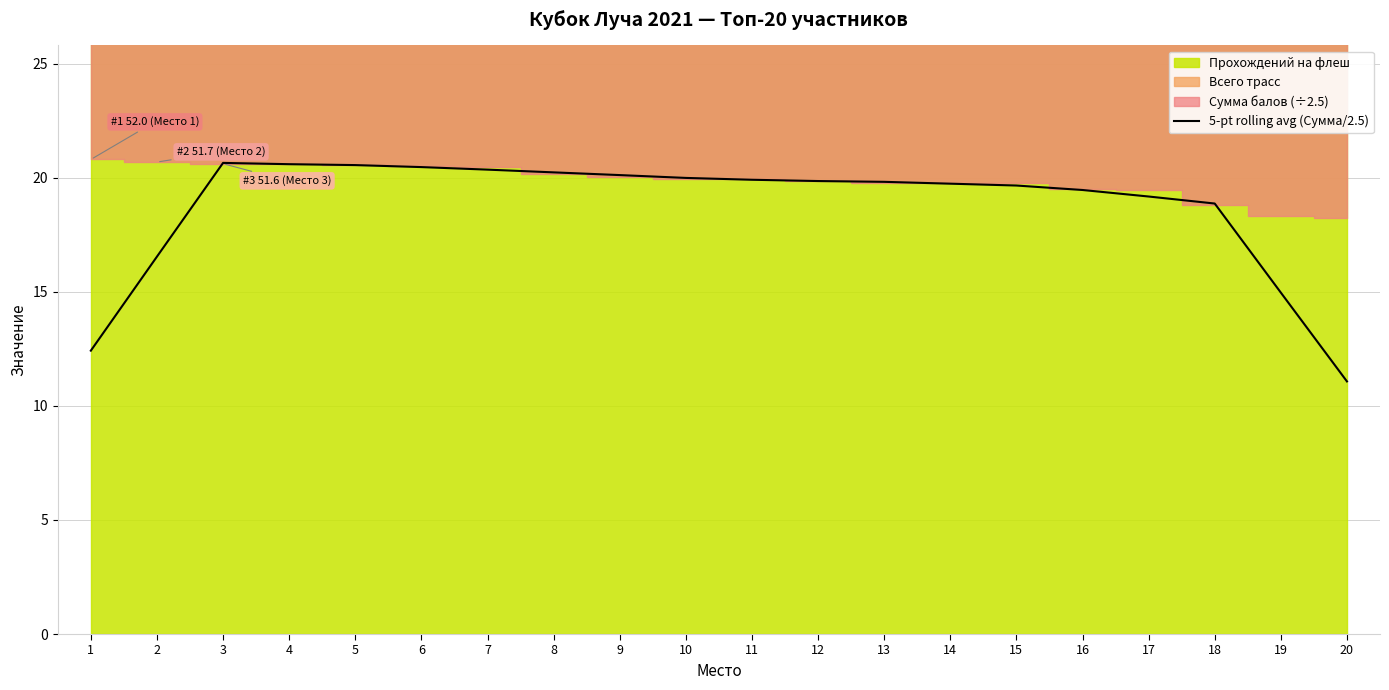

At which label does the data first exceed 19?

3